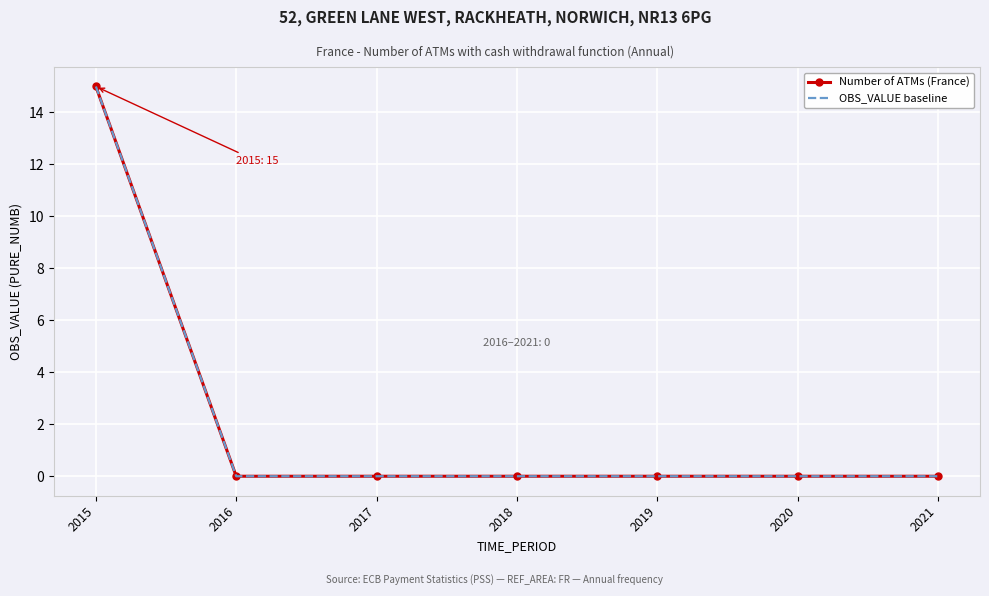

At which category does the chart reach its peak across all series?

2015